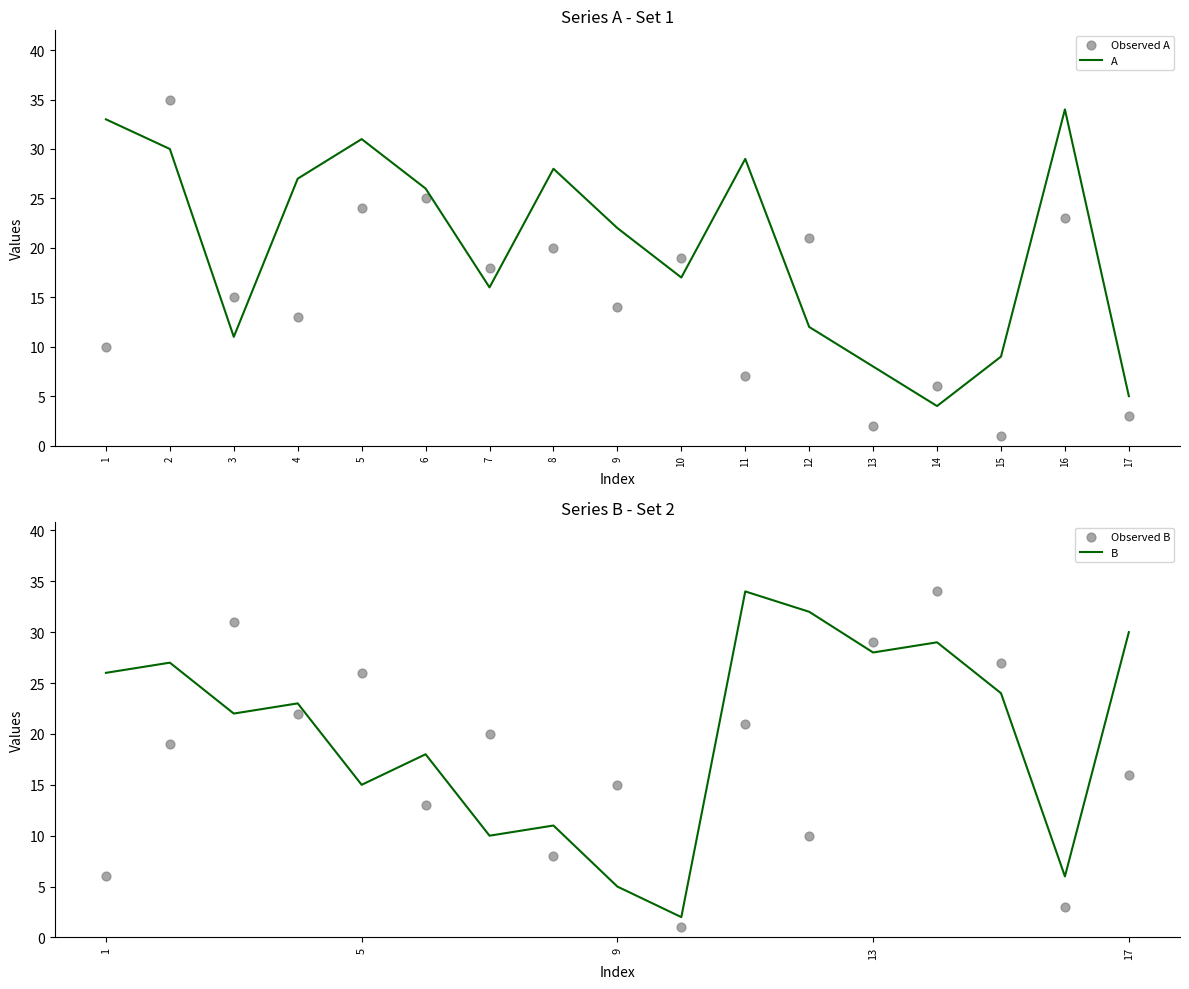

Which series has the widest spread of Y values?

Observed A